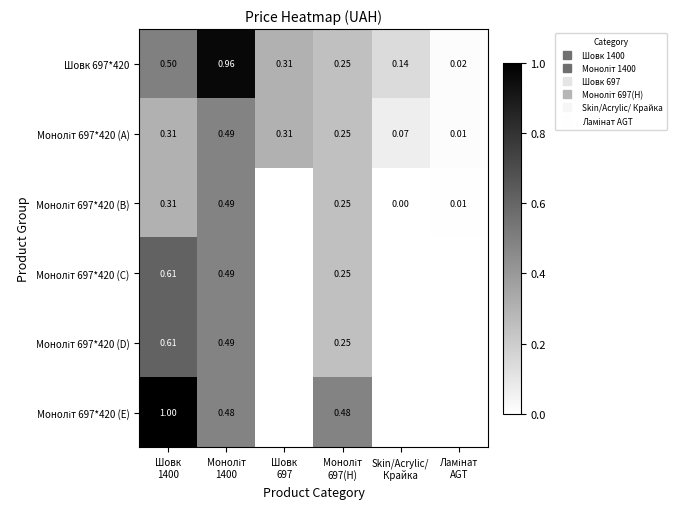

The value of Моноліт 697*420 (A) at Skin/Acrylic/ Крайка is 0.0. True or false?

False